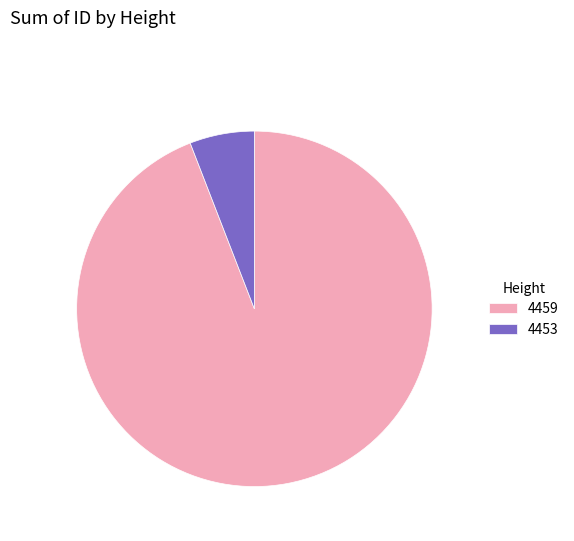

Is the sum of 4459 and 4453 greater than half?

Yes